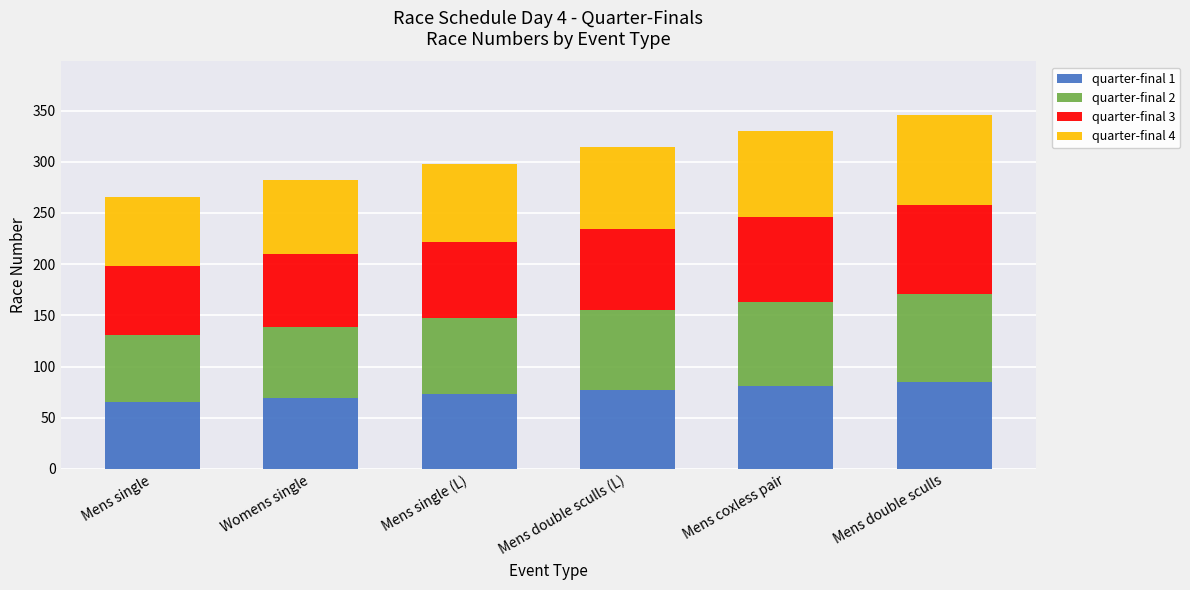

What are all the series names shown in the legend?

quarter-final 1, quarter-final 2, quarter-final 3, quarter-final 4